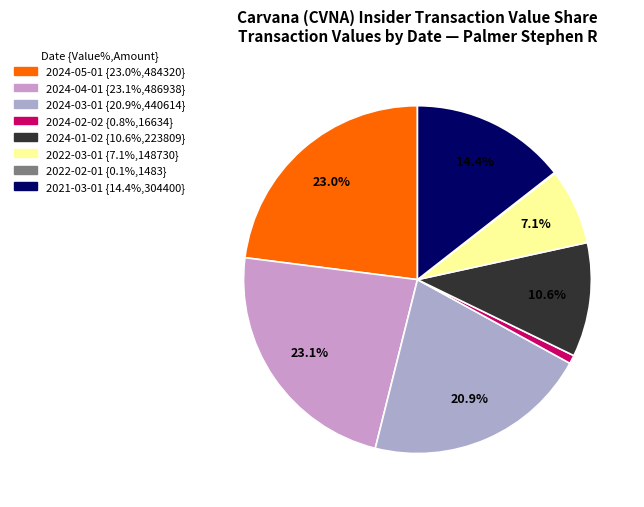

Does any single category account for the majority?

No